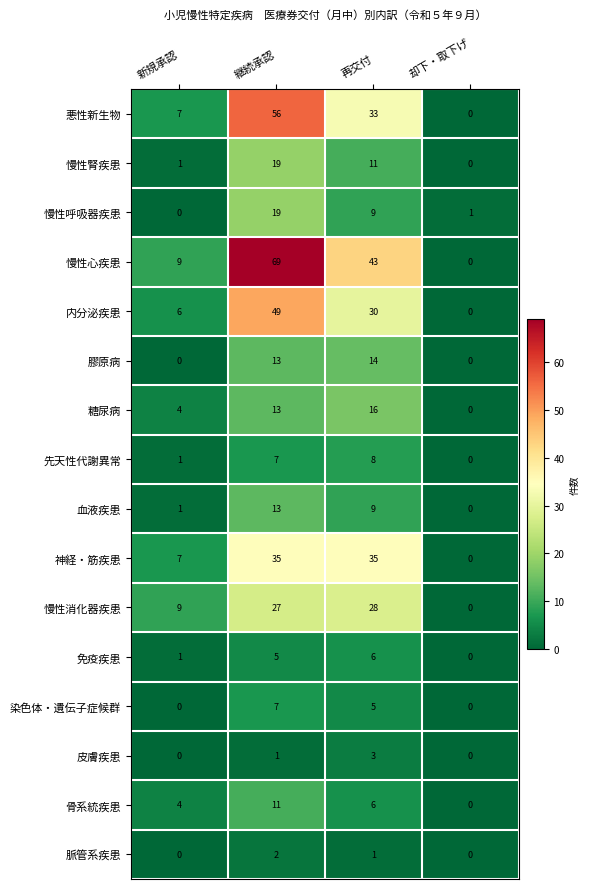

Rank the categories by 慢性心疾患 value from highest to lowest.

継続承認, 再交付, 新規承認, 却下・取下げ